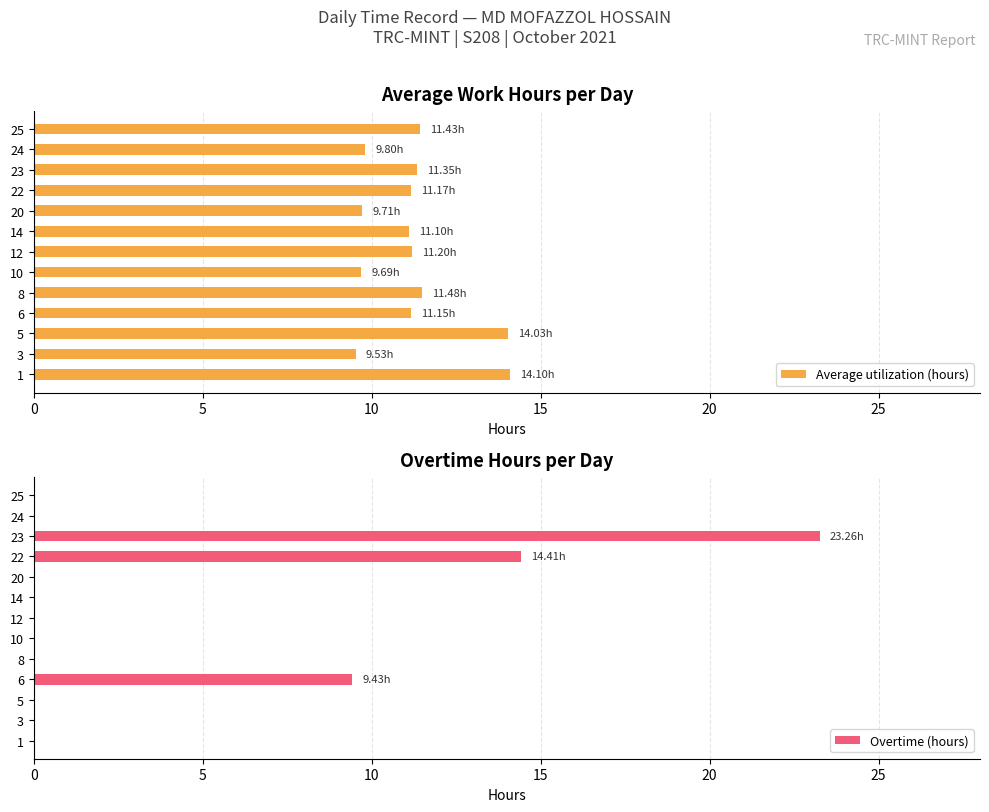

What is the sum of all Average utilization (hours) values?

145.7